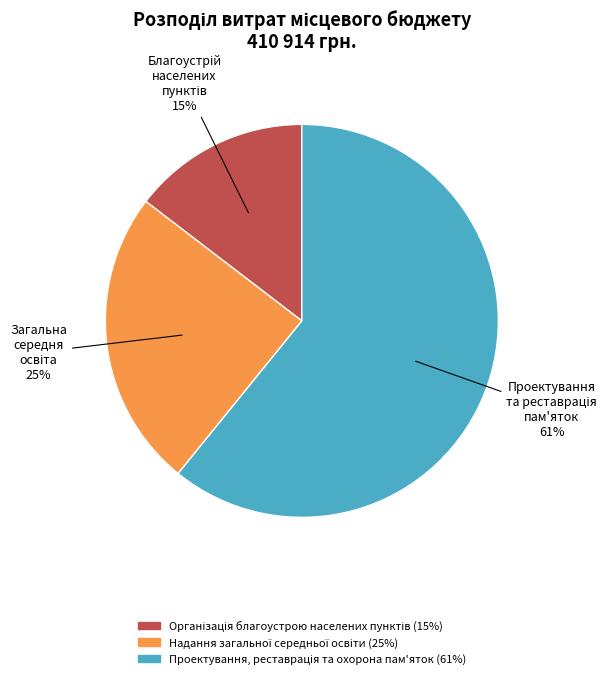

Is there any slice that represents more than half of the pie?

Yes